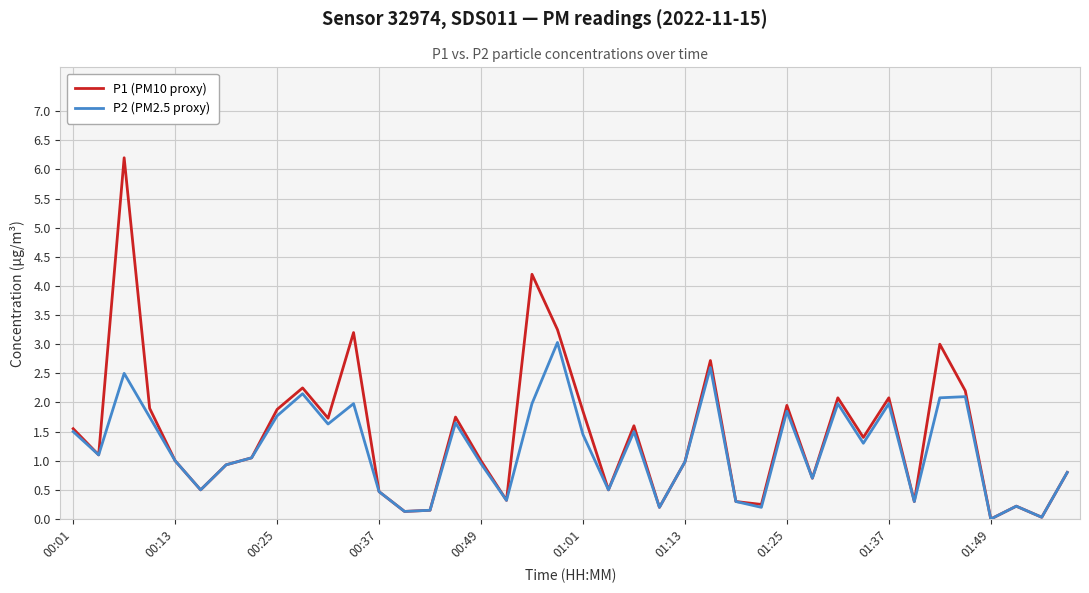

What is the greatest value displayed?

6.2